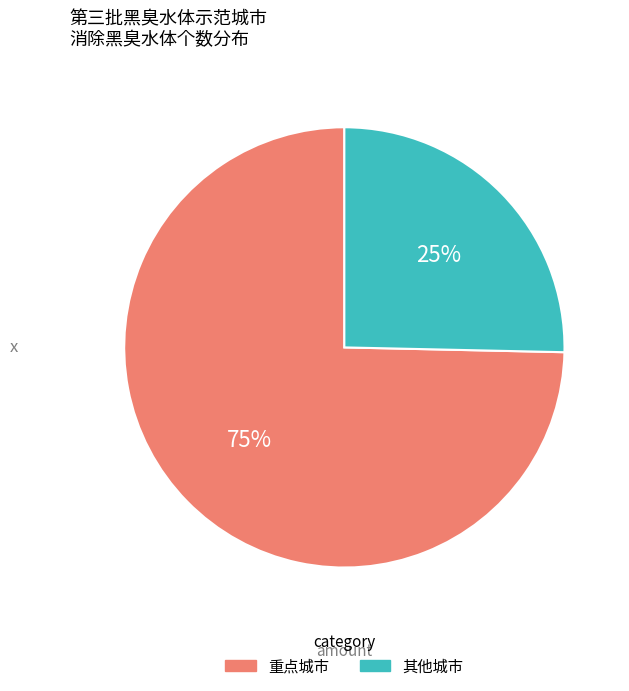

How many segments does this pie chart have?

2